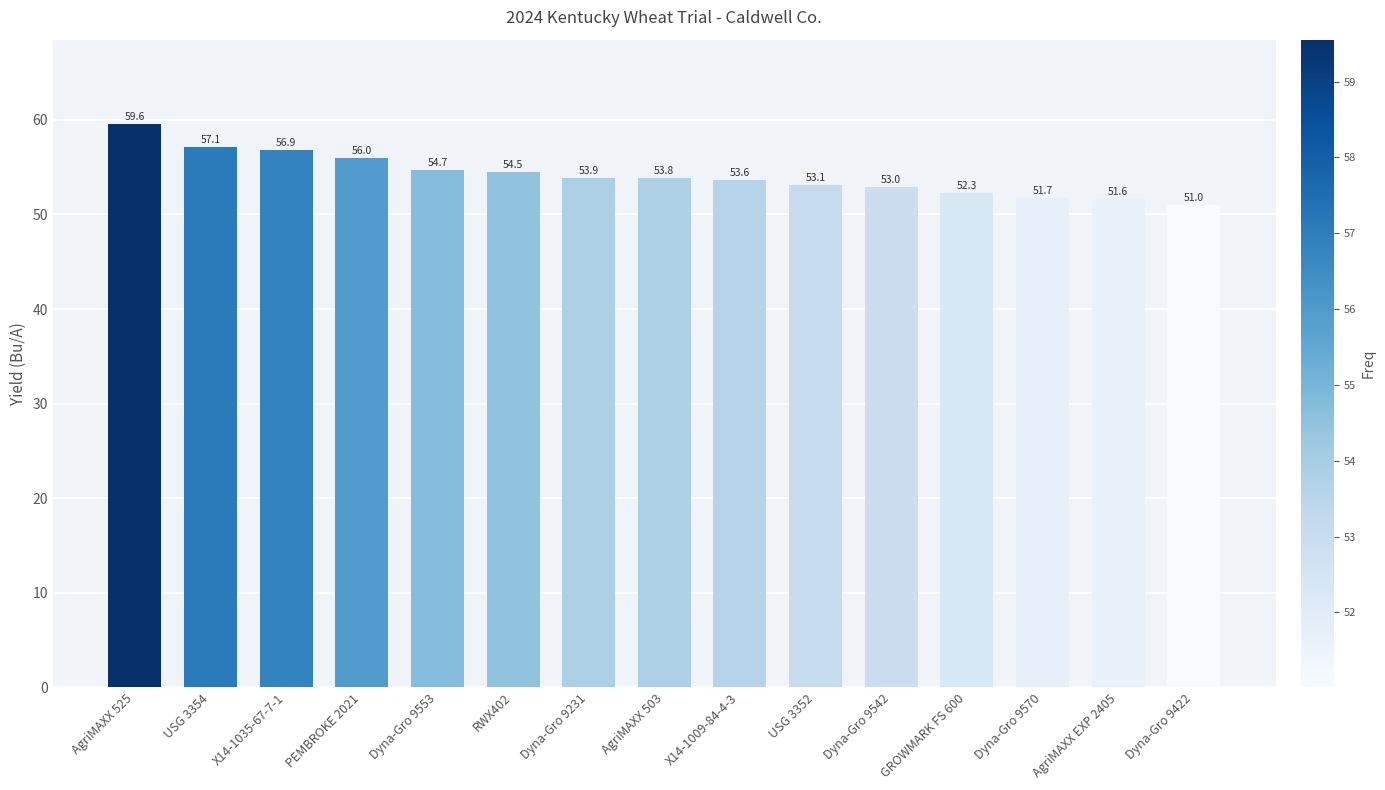

Where does the data first go above 53?

AgriMAXX 525